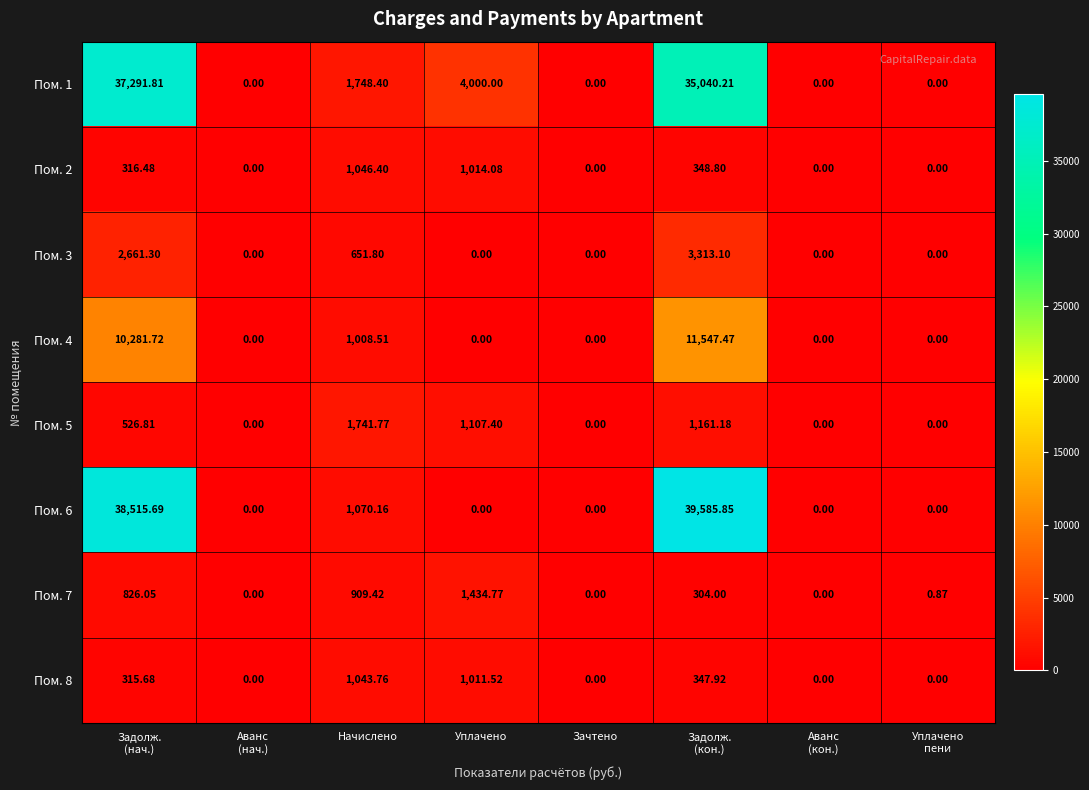

Is the value of Пом. 2 at Начислено greater than the value of Пом. 1 at Уплачено?

No